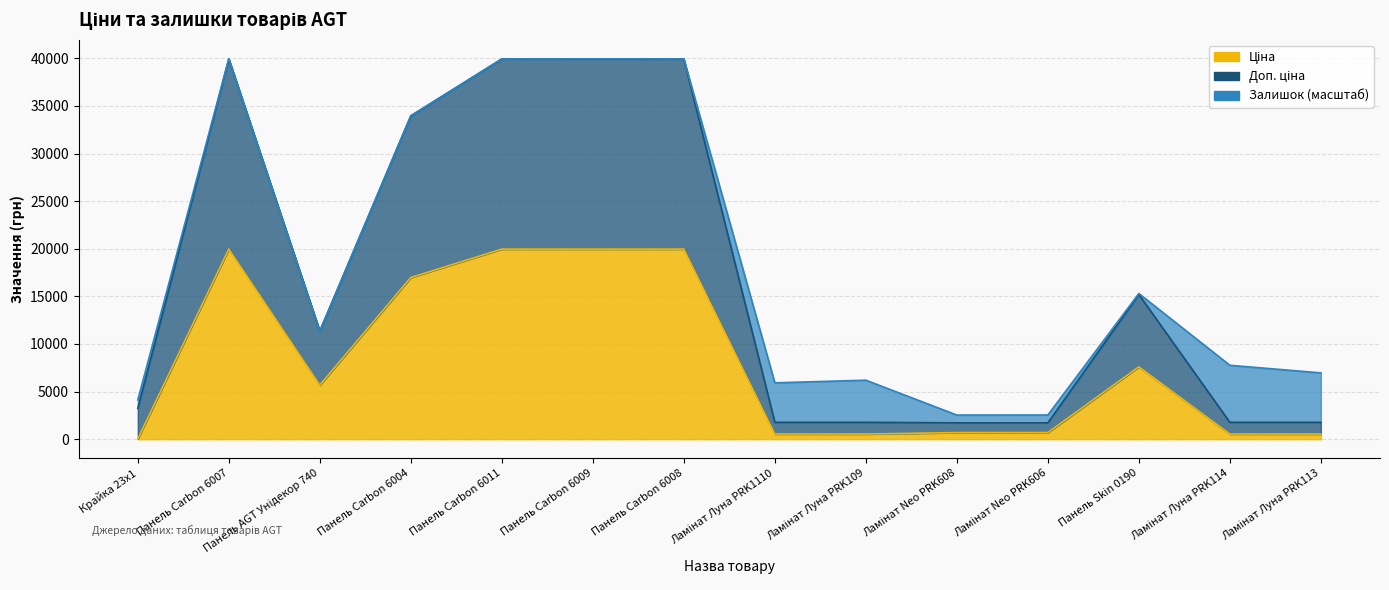

At which category does Ціна reach its first local valley?

Панель AGT Унідекор 740